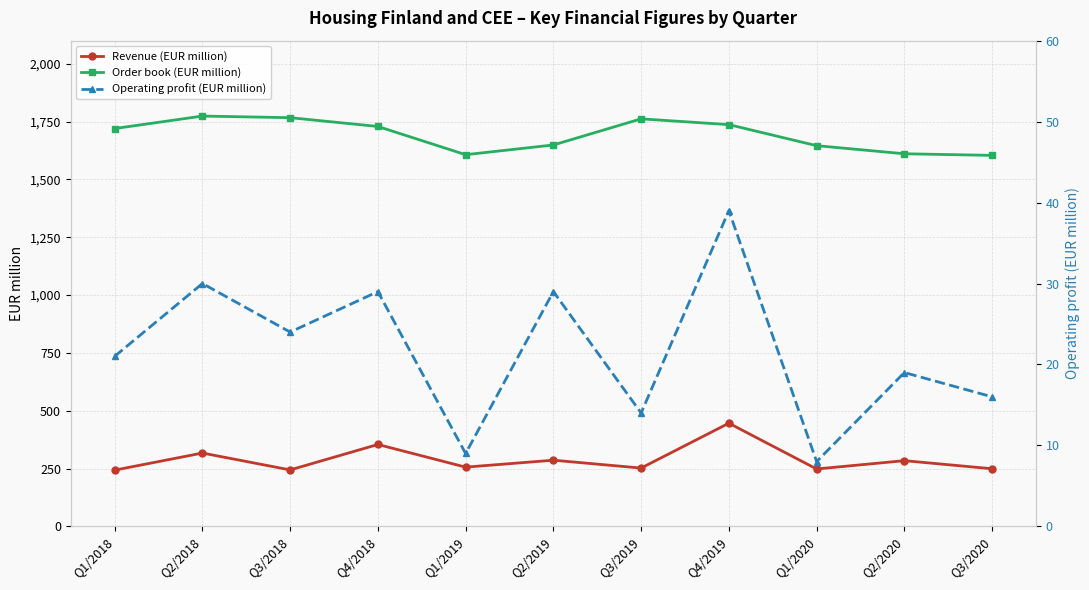

At which category does Operating profit (EUR million) reach its first local peak?

Q2/2018